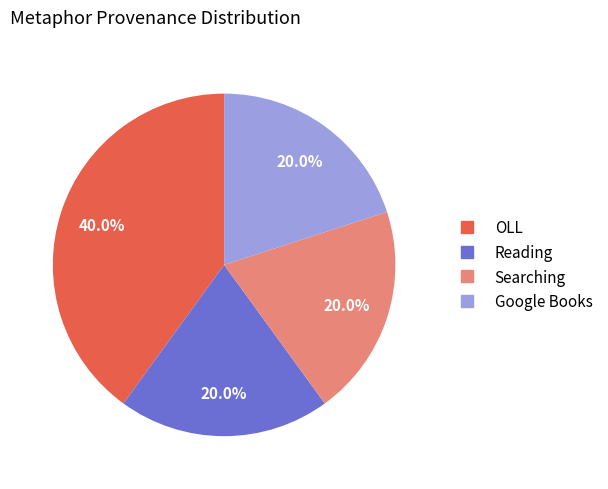

Does any single category account for the majority?

No